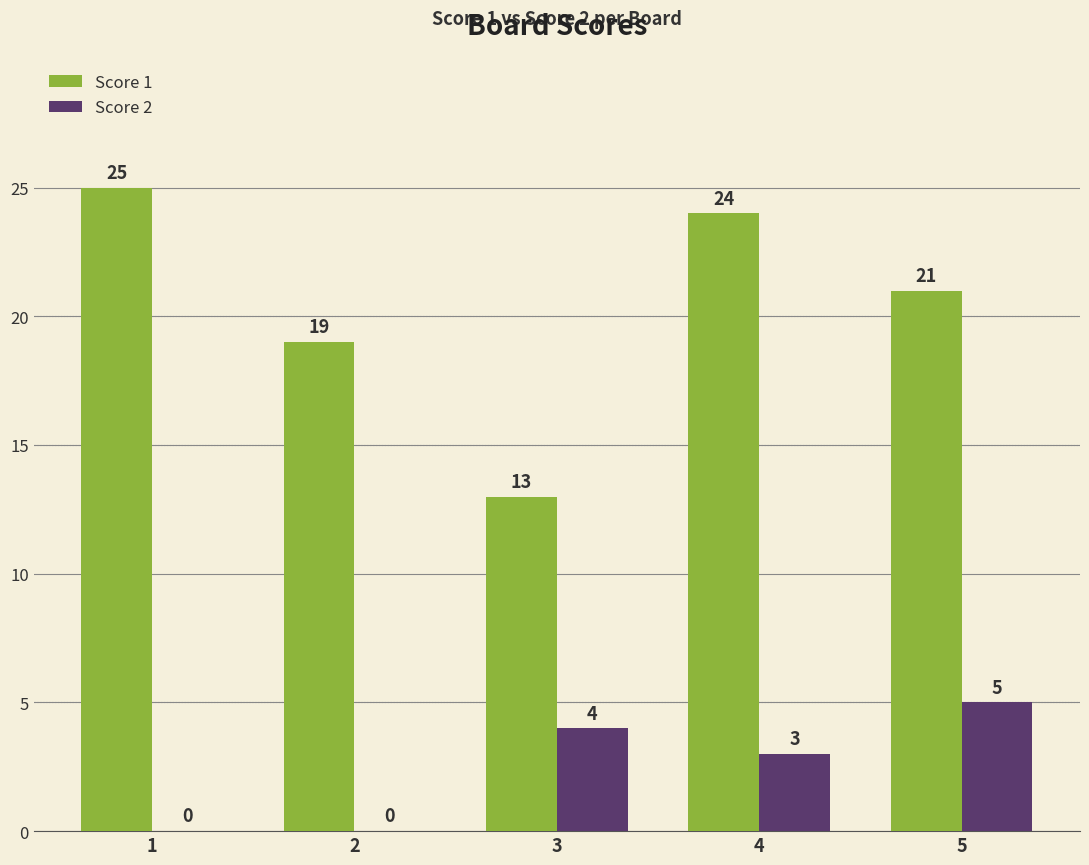

Between 3 and 5, which series saw the biggest shift?

Score 1